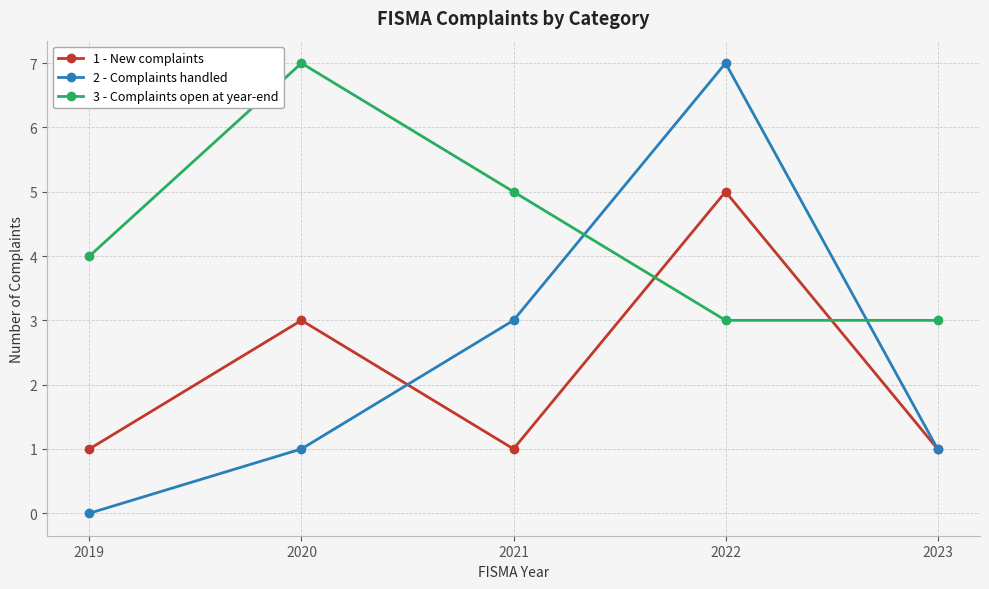

What value does the 1 - New complaints series have at 2023?

1